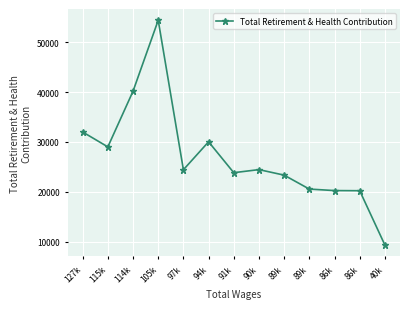

How many lines are shown in the chart?

1